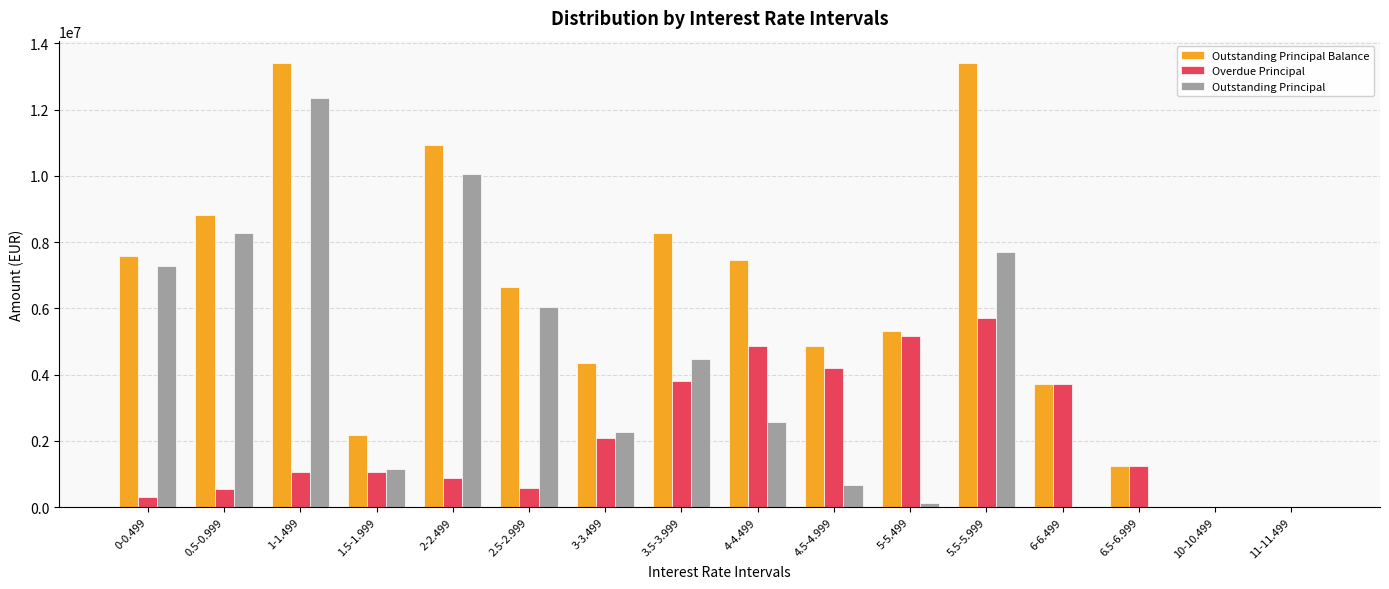

What is the maximum value shown in the chart?

13411882.8